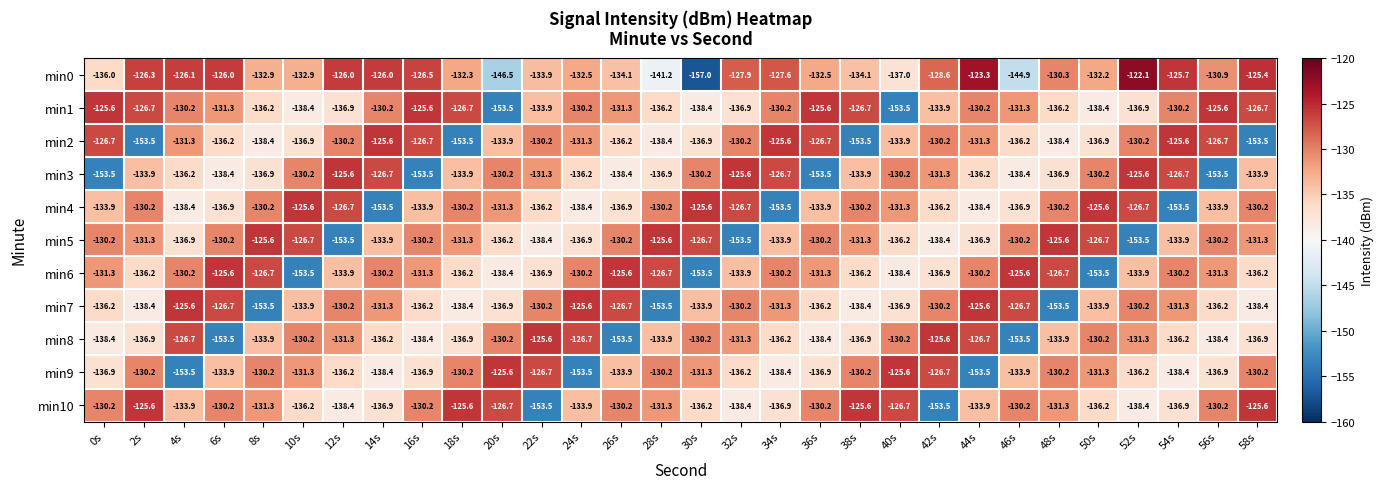

The min3 series shows -138.4 at 6s. True or false?

True